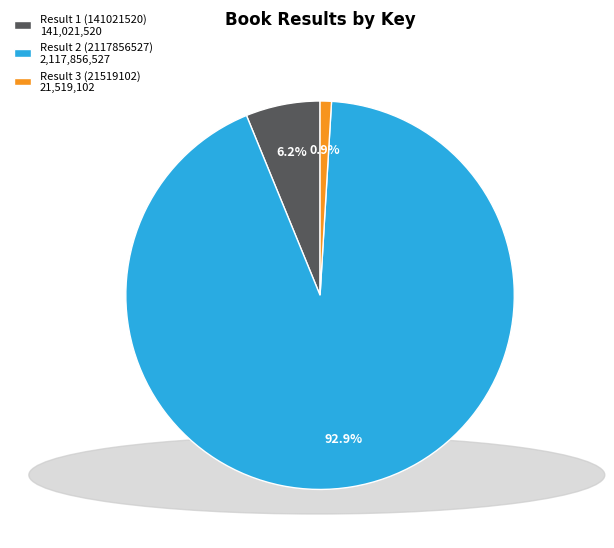

Does any single category account for the majority?

Yes